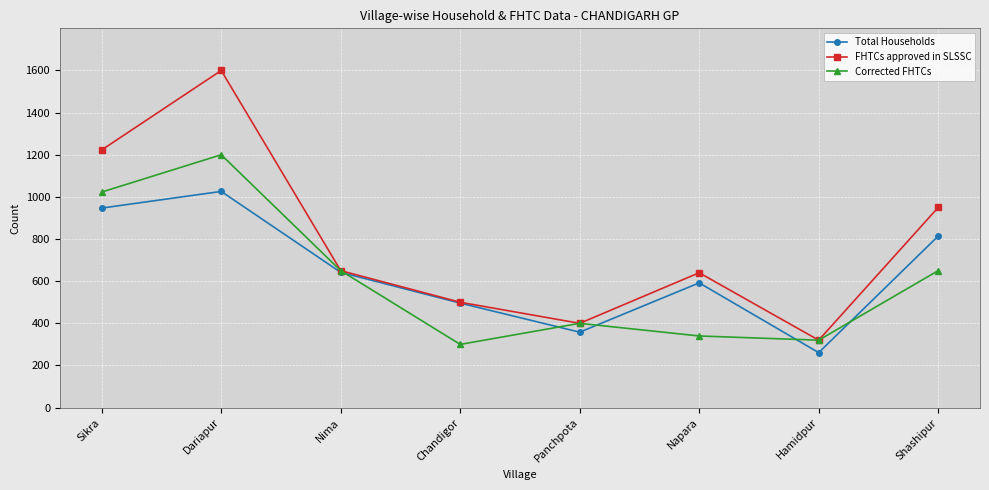

List the series in order of their peak value, lowest first.

Total Households, Corrected FHTCs, FHTCs approved in SLSSC